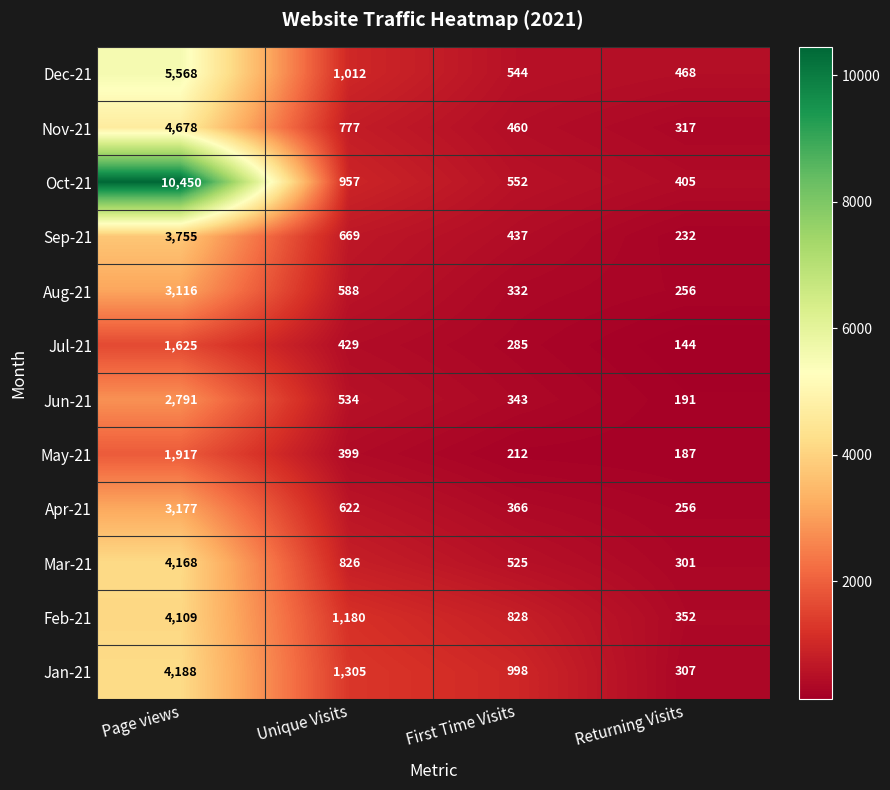

What is the difference between the highest and lowest values at Page views?

8825